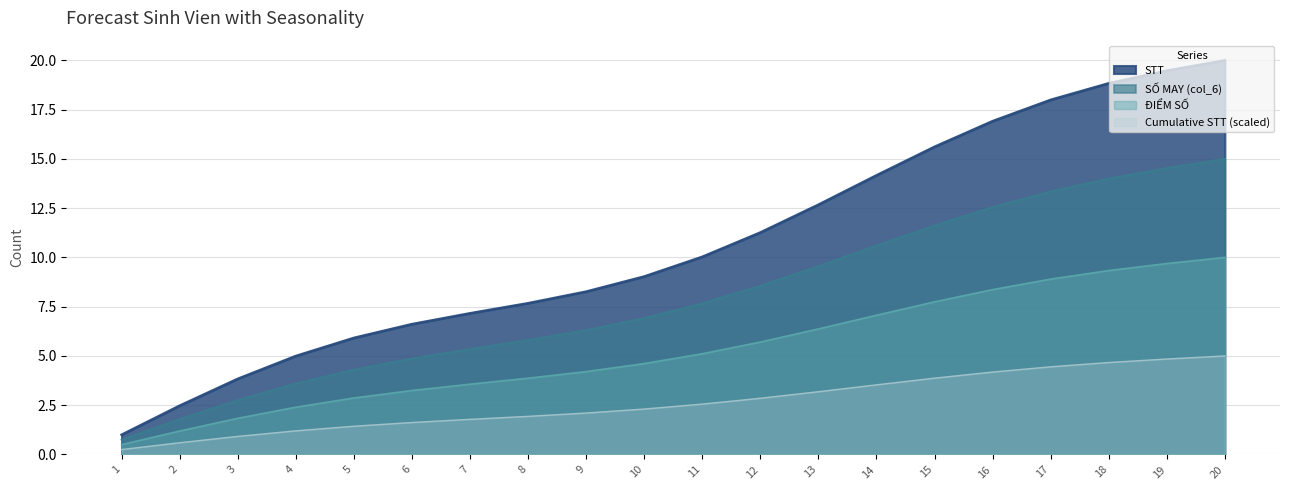

True or false: Cumulative STT and STT intersect in this chart.

False